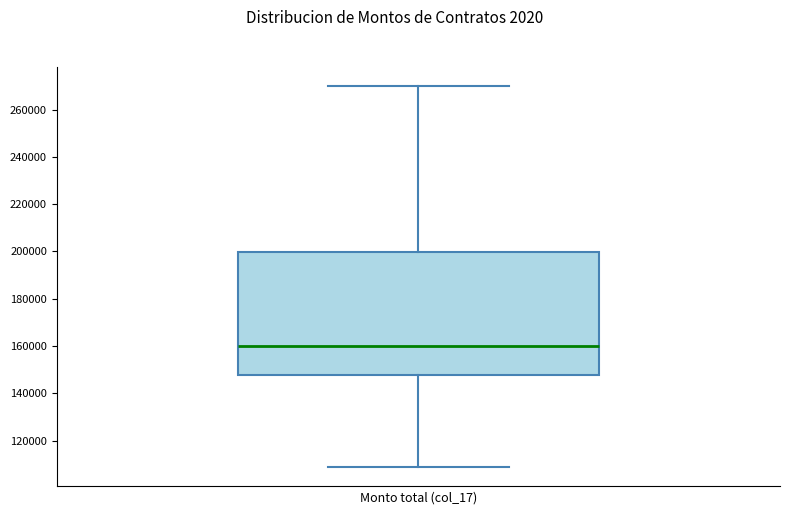

Transcribe this box plot: give where the median line is, the range the box spans, and where the two whiskers end, as read against the y-axis. The values are not printed on the chart, so give them approximately, as read against the axis.

median 160000, box 148000 to 200000, whiskers 108000 to 270000